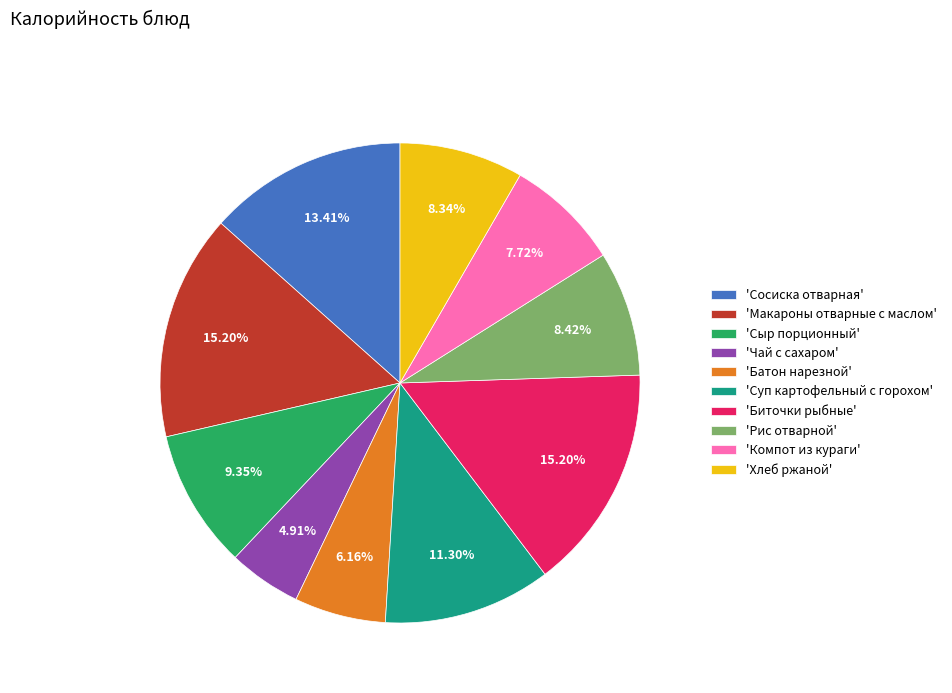

Does 'Биточки рыбные' represent more than half of the total?

No